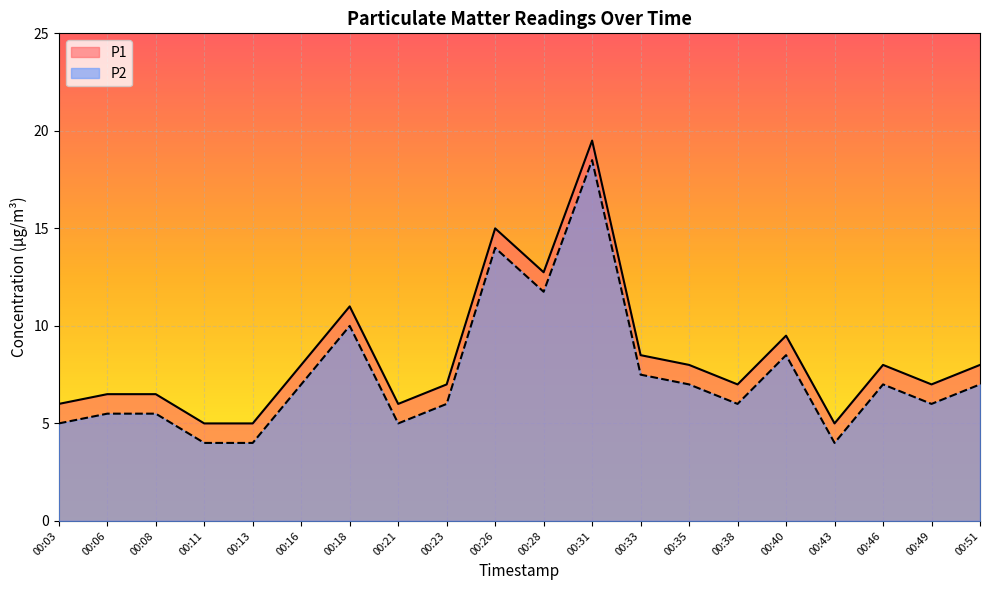

At which label is P2 closest to 11?

00:28